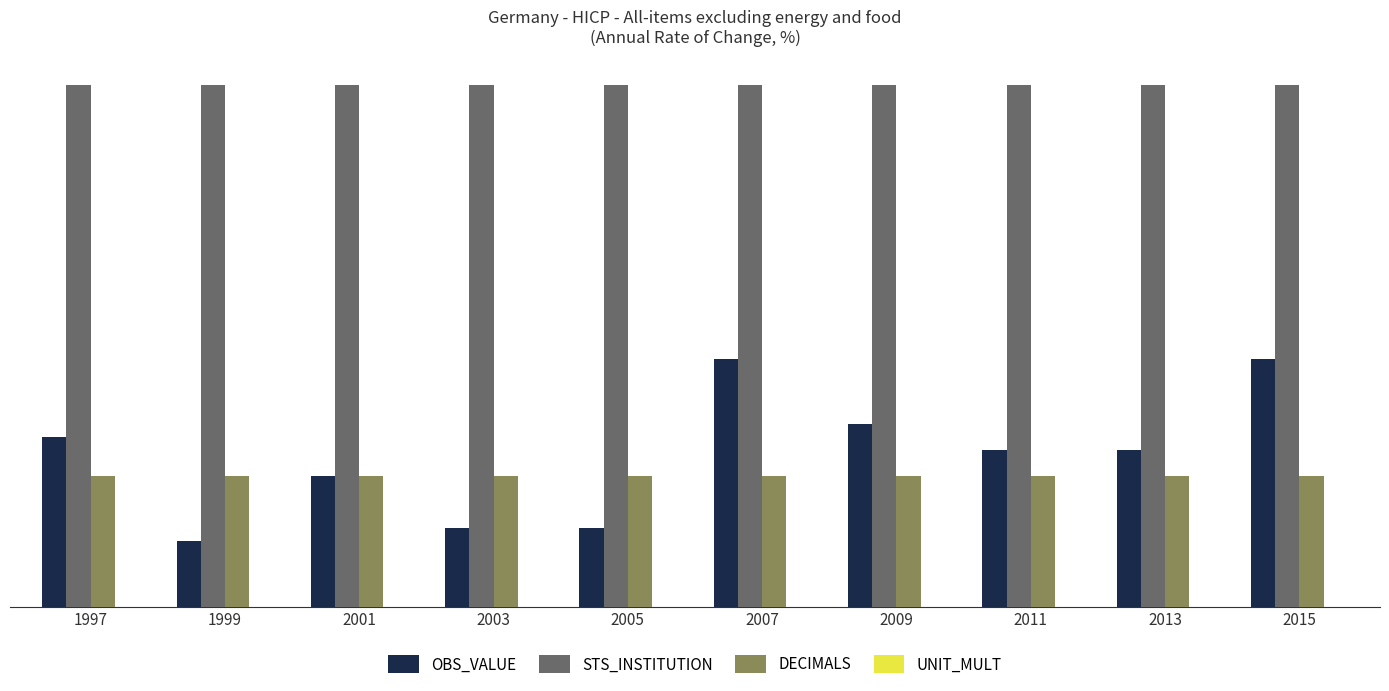

How many categories are shown in the chart?

10